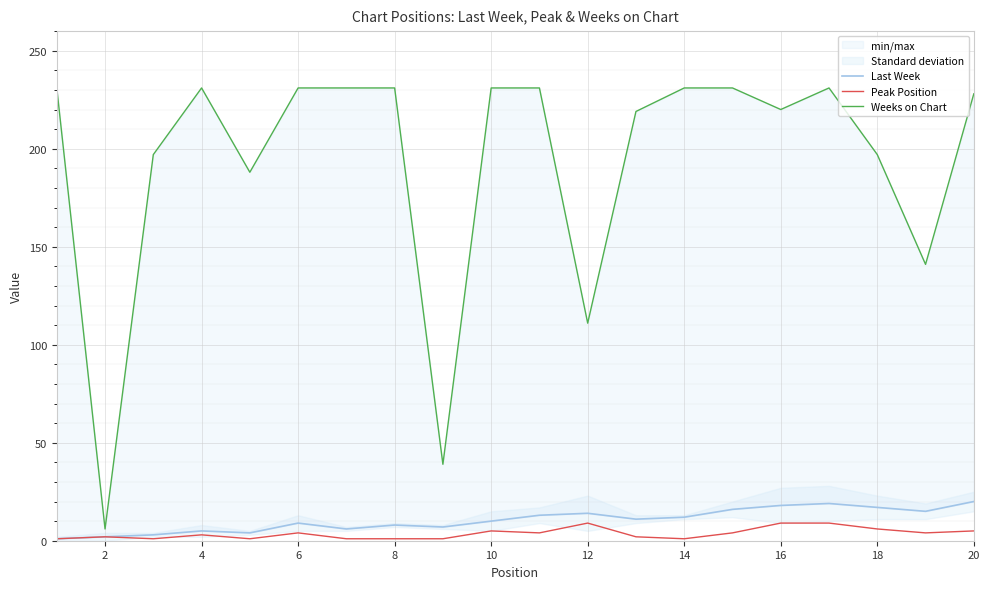

At which category does Weeks on Chart reach its first local valley?

2